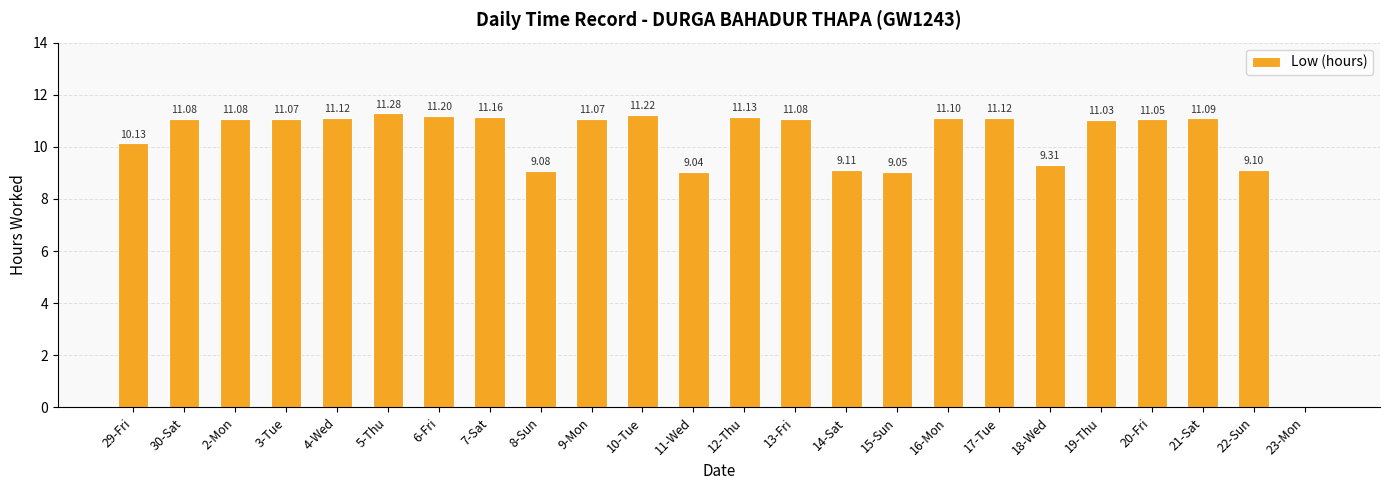

What is the average value?

10.1